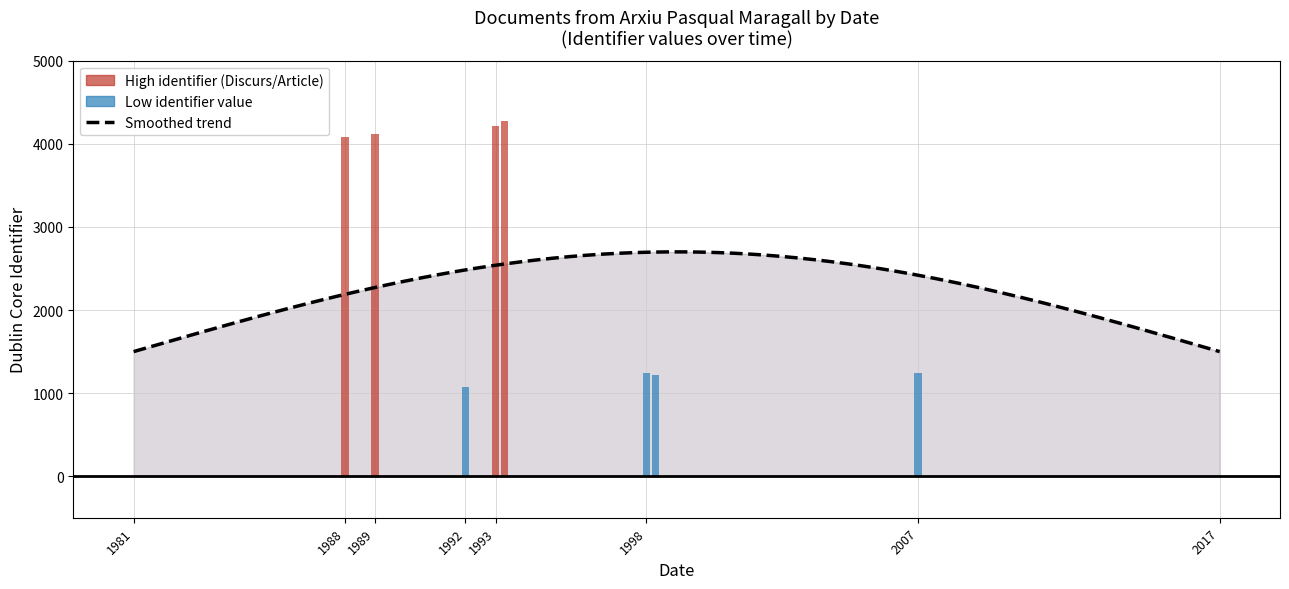

Between 1993-12-01 and 1993-03-16, which is larger?

1993-03-16